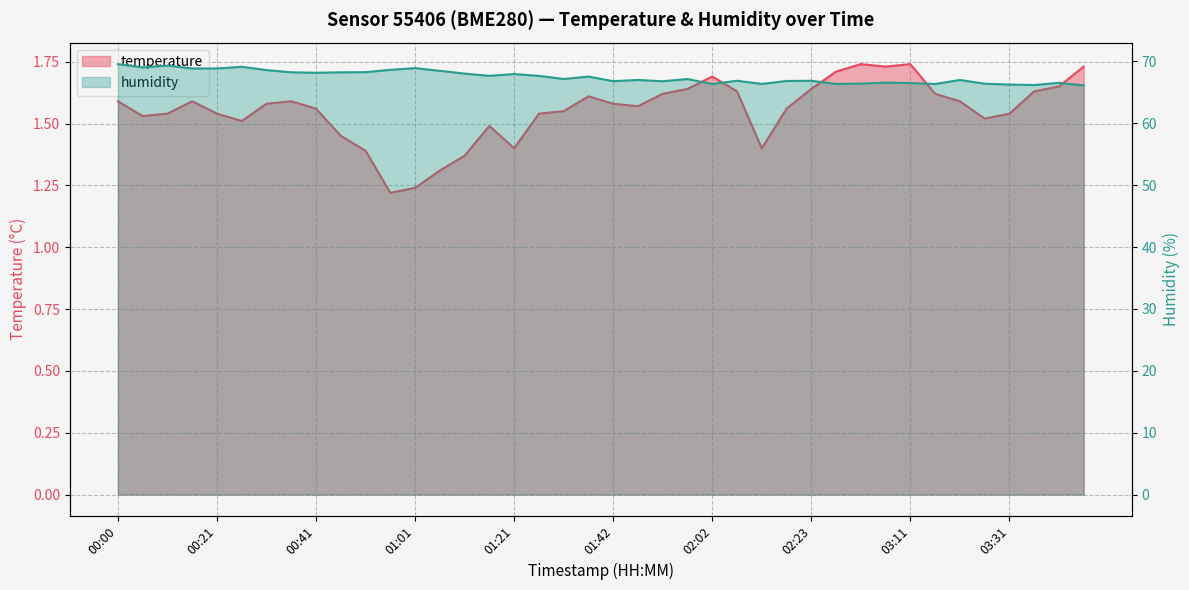

Read the temperature value at 00:11.

1.5